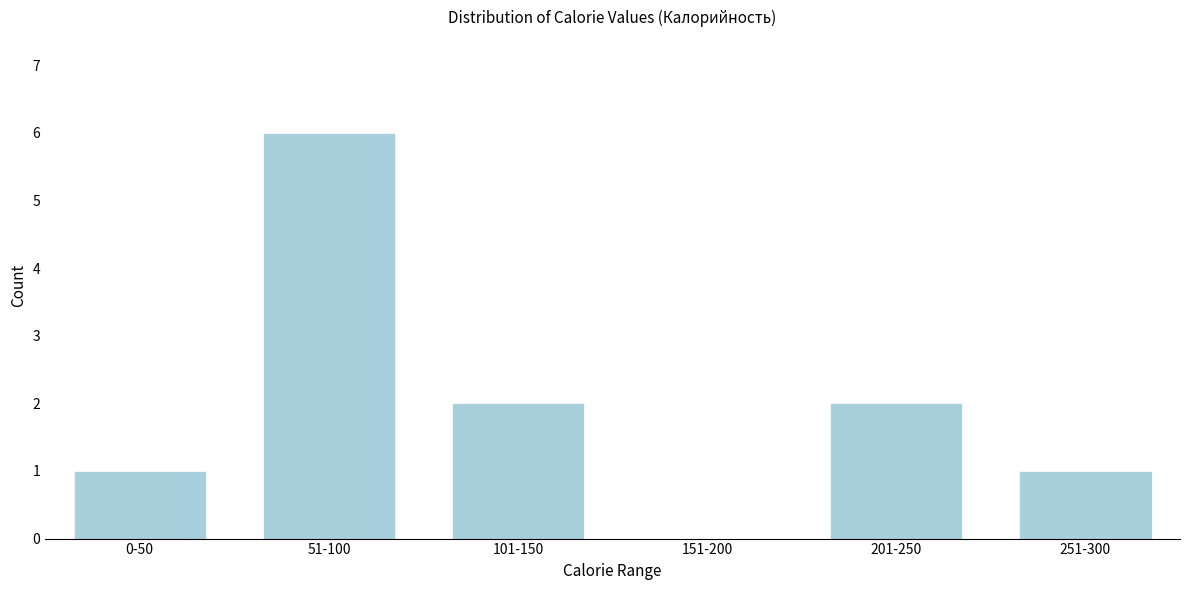

Reading left to right, what are all the values shown in this chart?

0-50=1	51-100=6	101-150=2	151-200=0	201-250=2	251-300=1